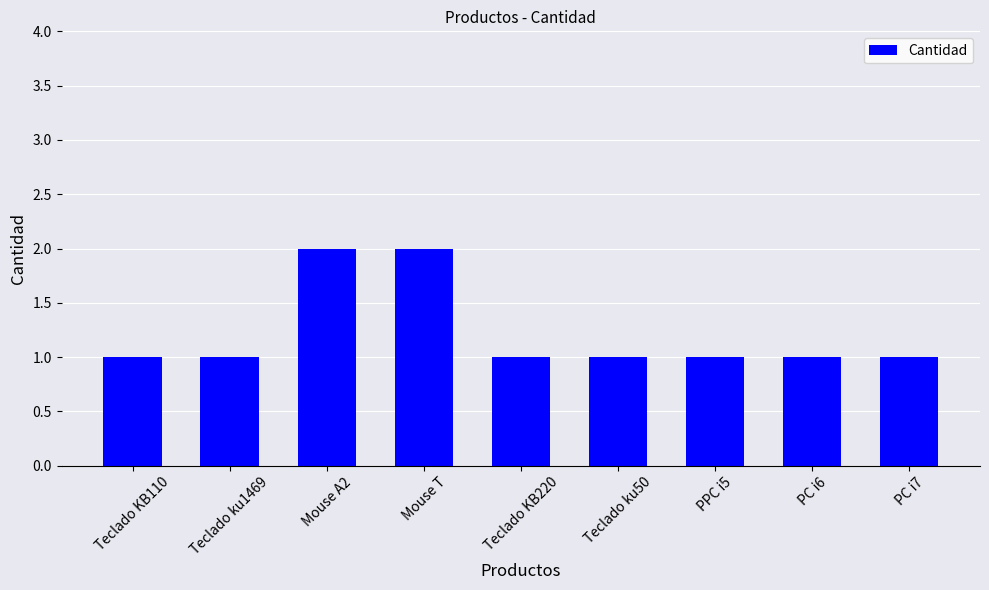

What is the average value?

1